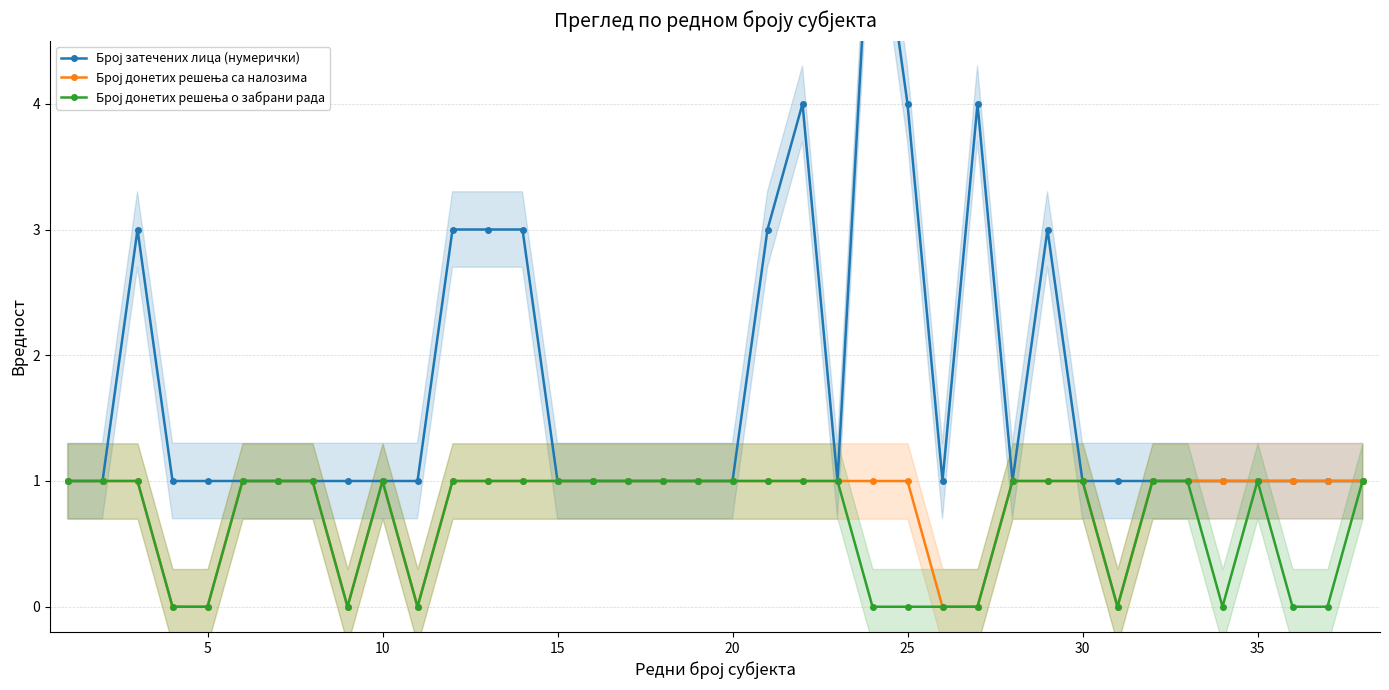

True or false: Број донетих решења са налозима and Број донетих решења о забрани рада intersect in this chart.

False